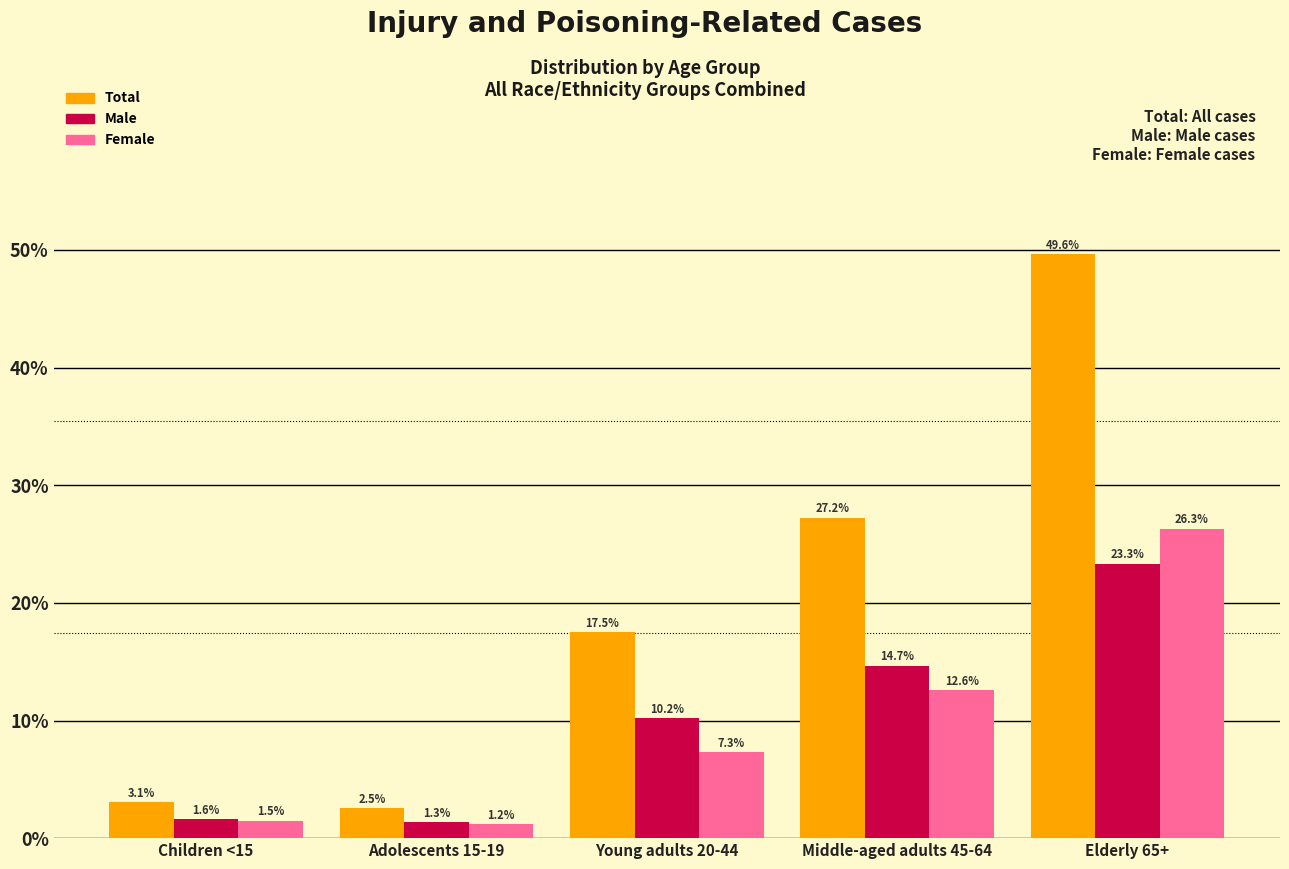

Reading left to right, transcribe all the data shown in this chart.

Total: 3.1	2.5	17.5	27.2	49.6
Male: 1.6	1.3	10.2	14.7	23.3
Female: 1.5	1.2	7.3	12.6	26.3